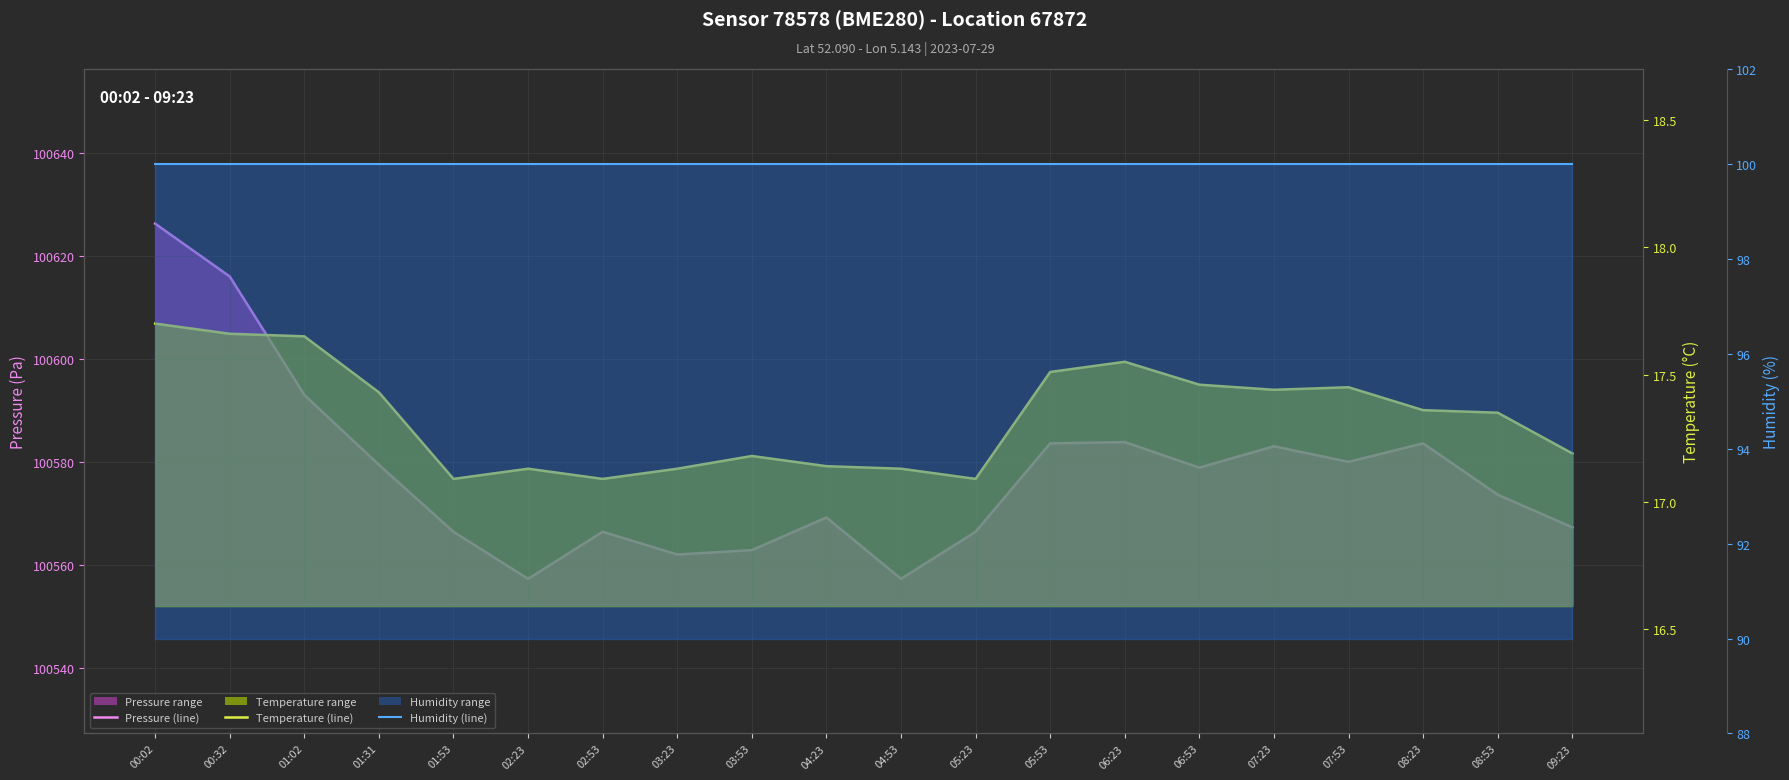

True or false: pressure (line) and temperature (line) cross at least once.

False